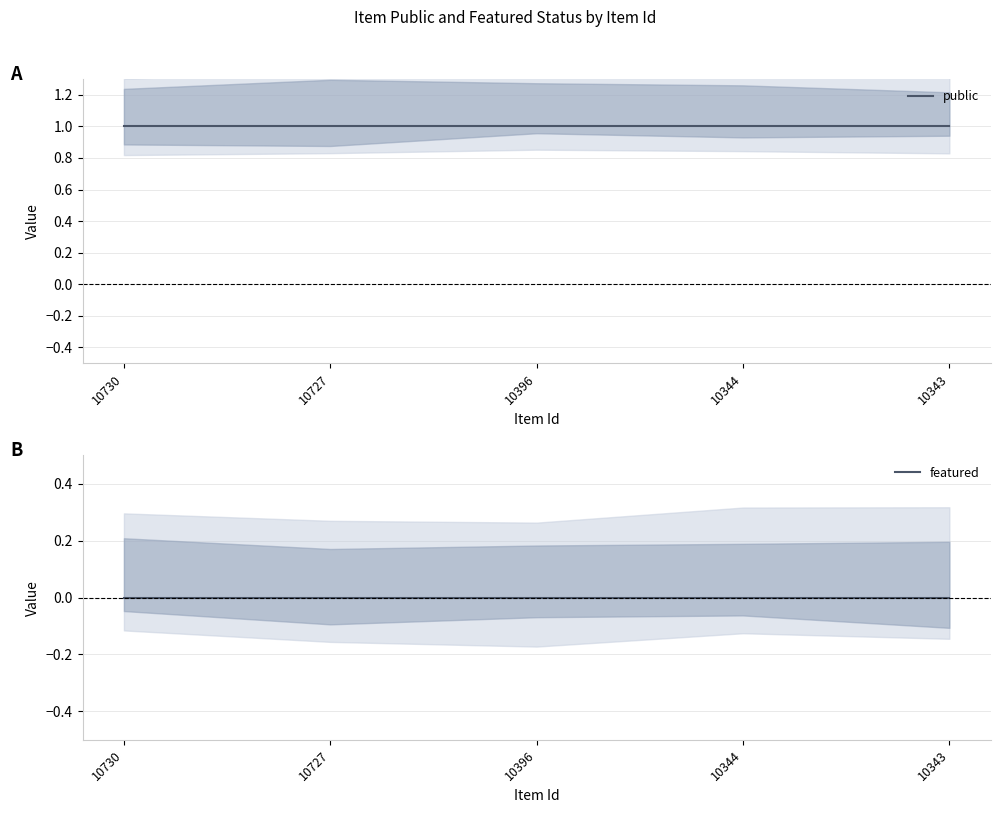

What is the spread (max minus min) of values at 10730?

1